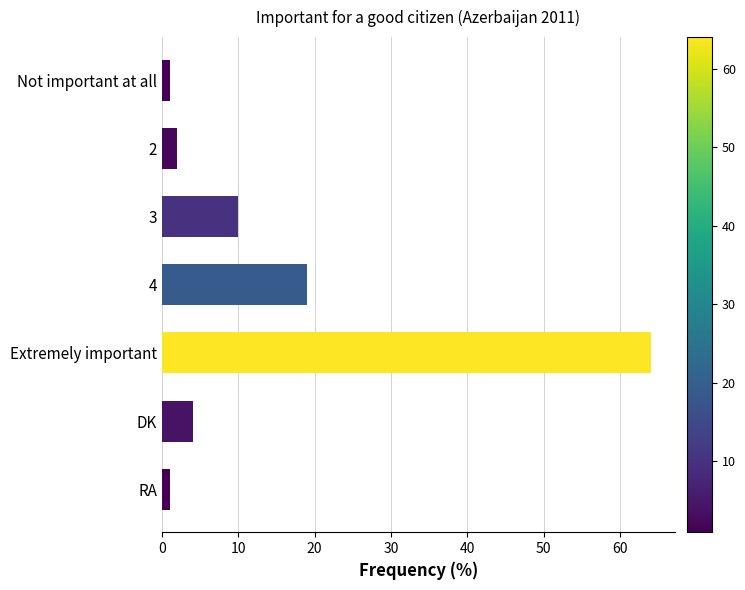

True or false: the data shows 19 at 4.

True